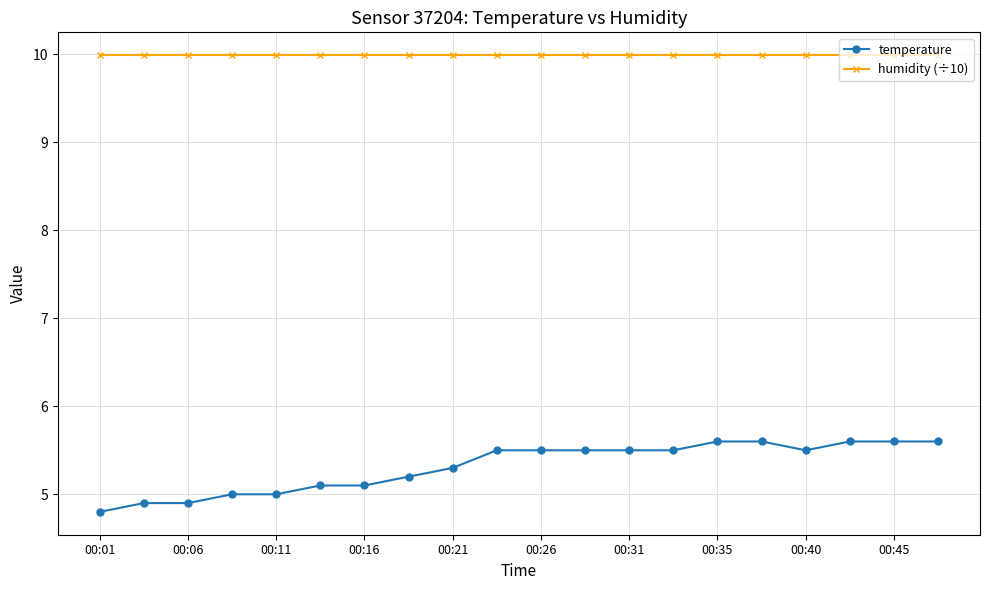

At how many categories does at least one series exceed 8?

20